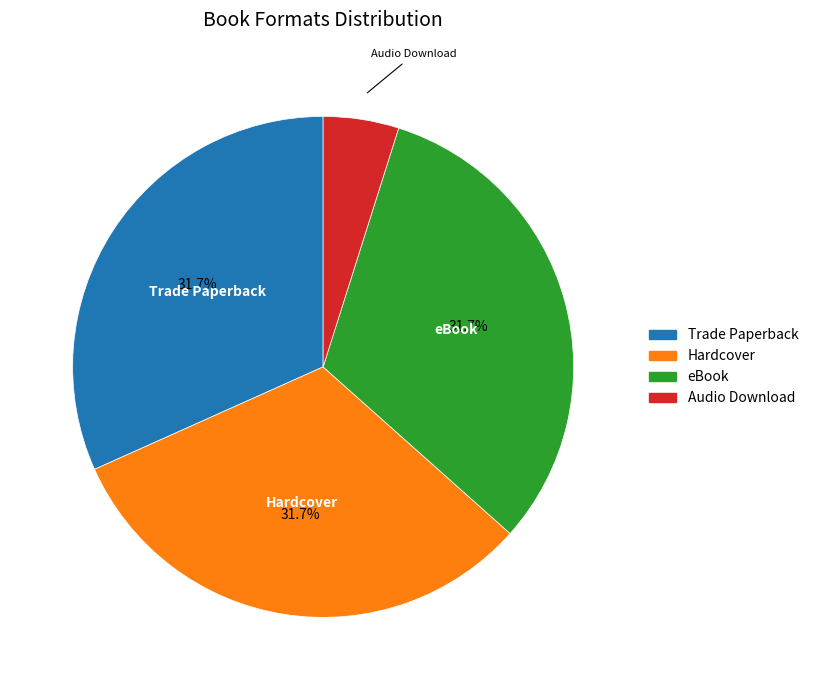

What is the smallest slice in the pie chart?

Audio Download